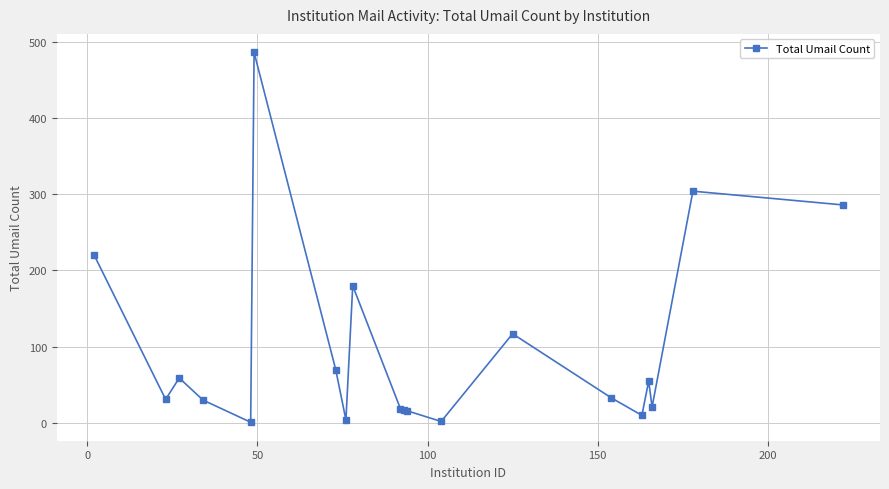

What is the average value?

98